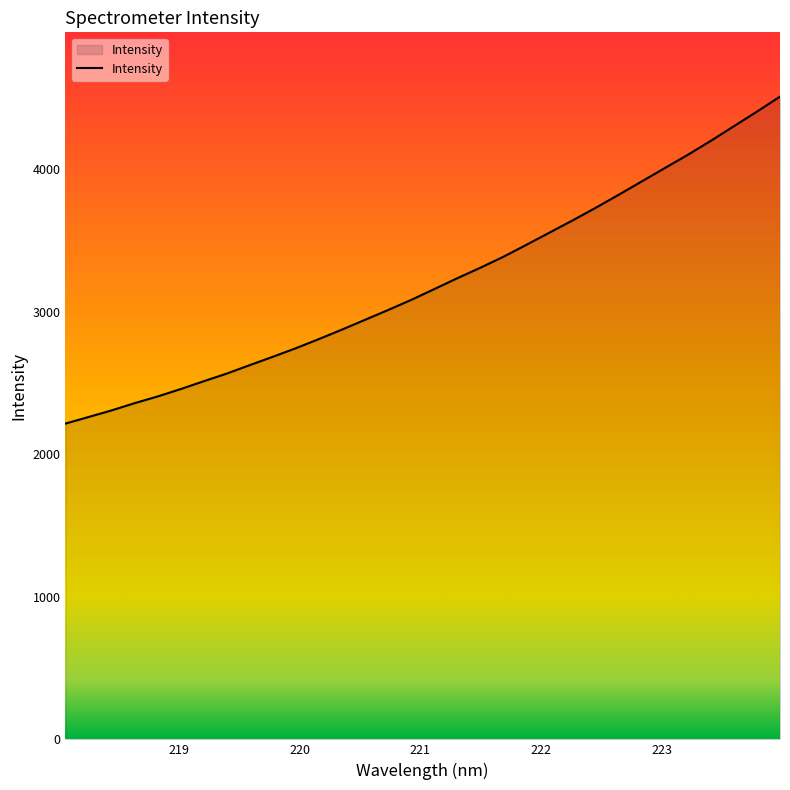

What is the difference between the maximum and minimum values?

2294.2